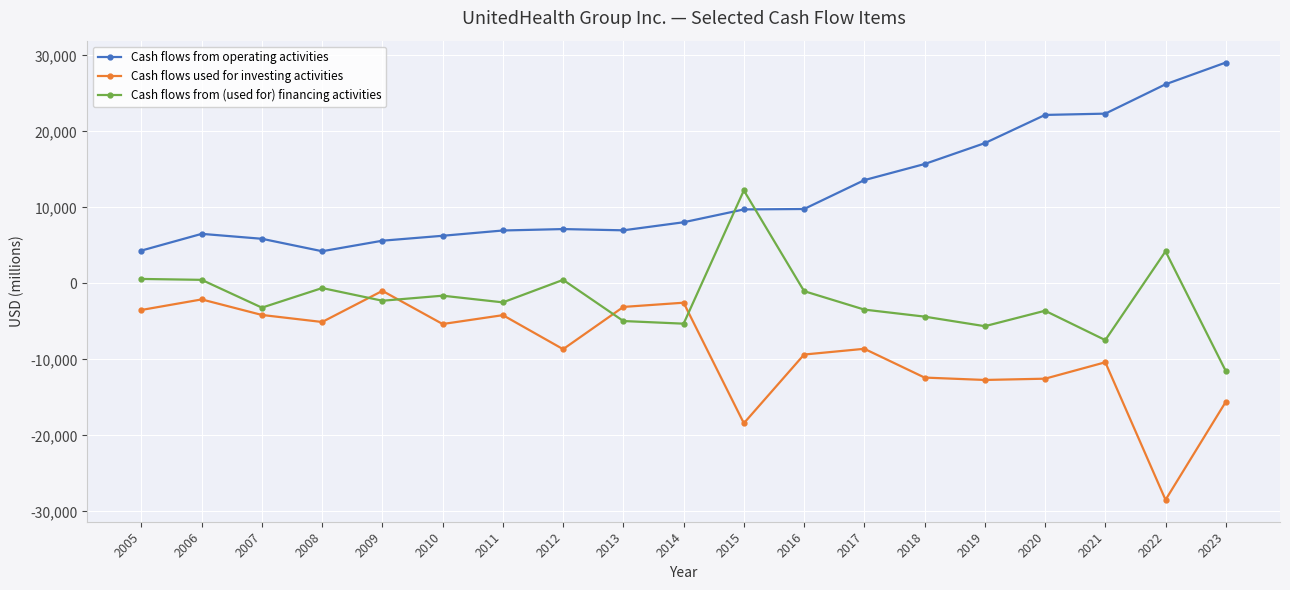

How many values in the Cash flows from (used for) financing activities series exceed -2490?

9